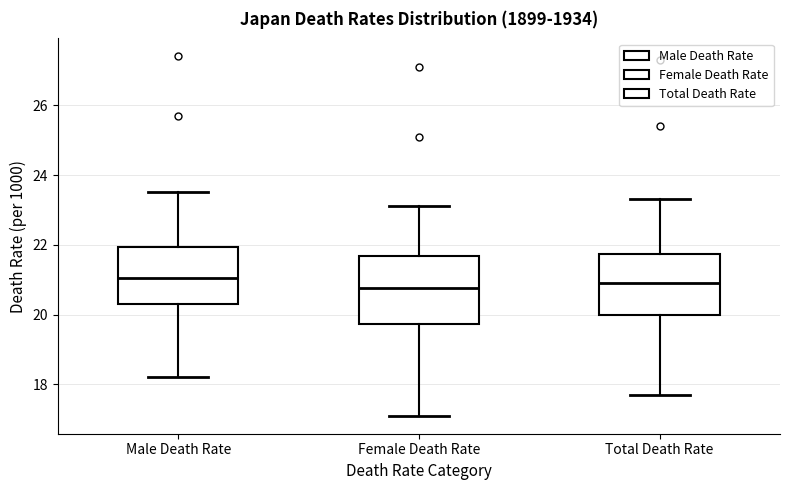

Reading left to right, read every box against the y-axis: the position of its median line, the range the box covers, and the ends of its whiskers. The values are not printed on the chart, so give them approximately, as read against the axis.

Male Death Rate: median 21.0, box 20.4 to 22.0, whiskers 18.2 to 23.6
Female Death Rate: median 20.8, box 19.8 to 21.6, whiskers 17.2 to 23.2
Total Death Rate: median 21.0, box 20.0 to 21.8, whiskers 17.8 to 23.4